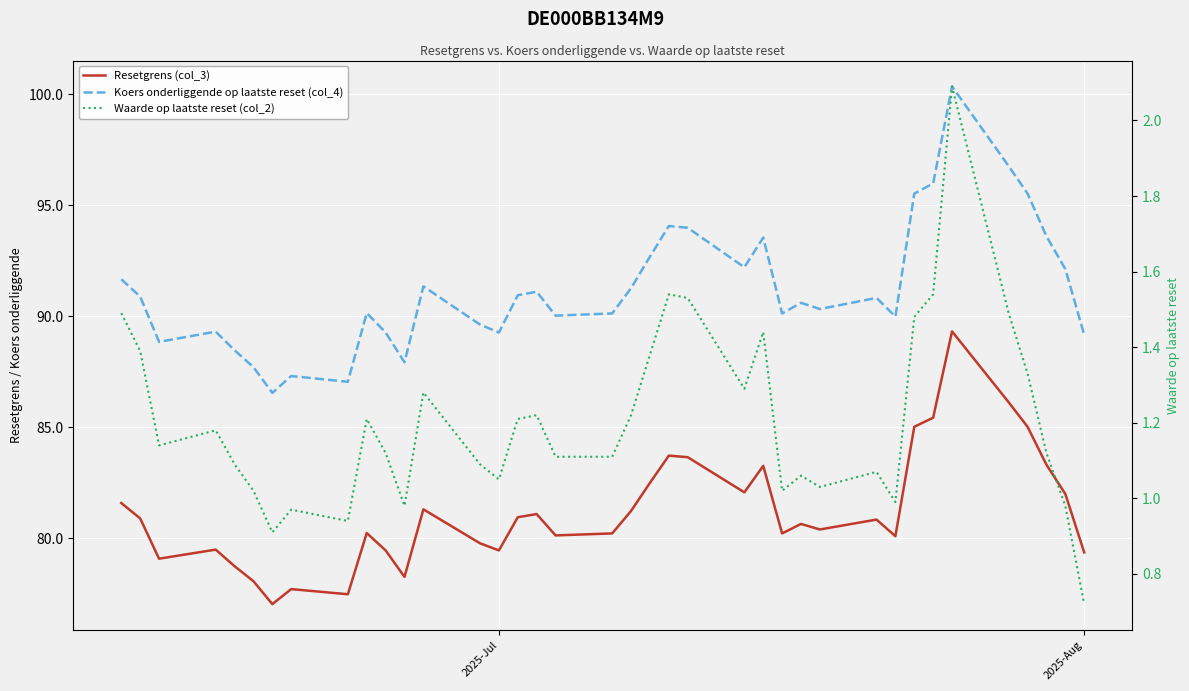

At which label does Resetgrens (col_3) first exceed 80?

2025-Jul